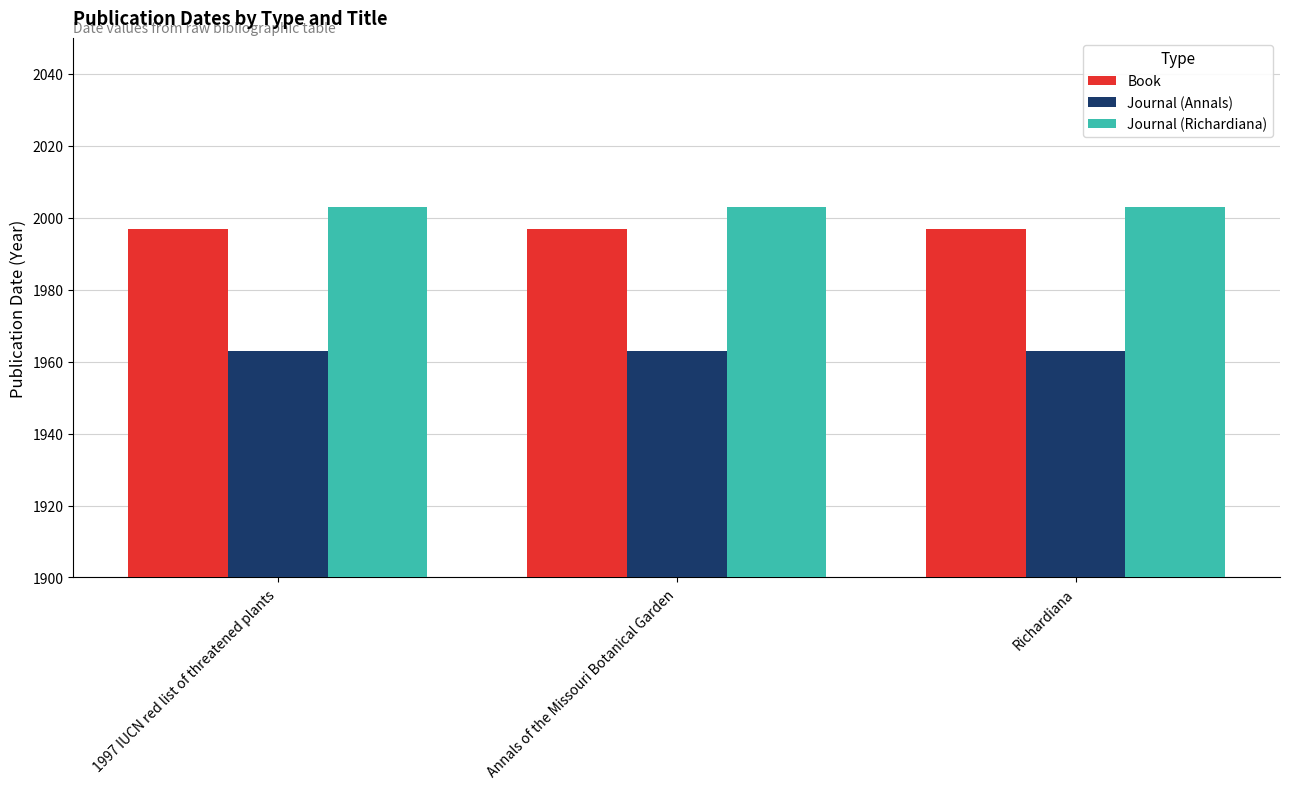

Reading right to left, list all the values displayed in this chart.

Book: 1997	1997	1997
Journal (Annals): 1963	1963	1963
Journal (Richardiana): 2003	2003	2003